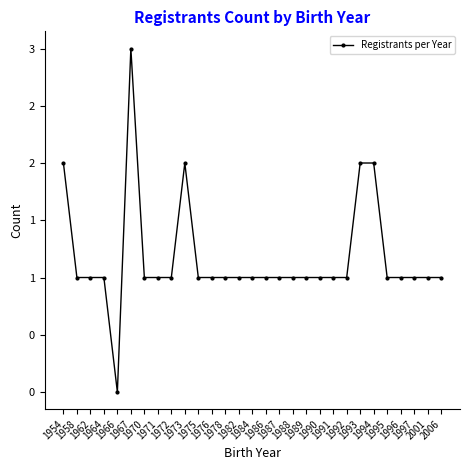

Where is the data nearest to the value 1?

1958